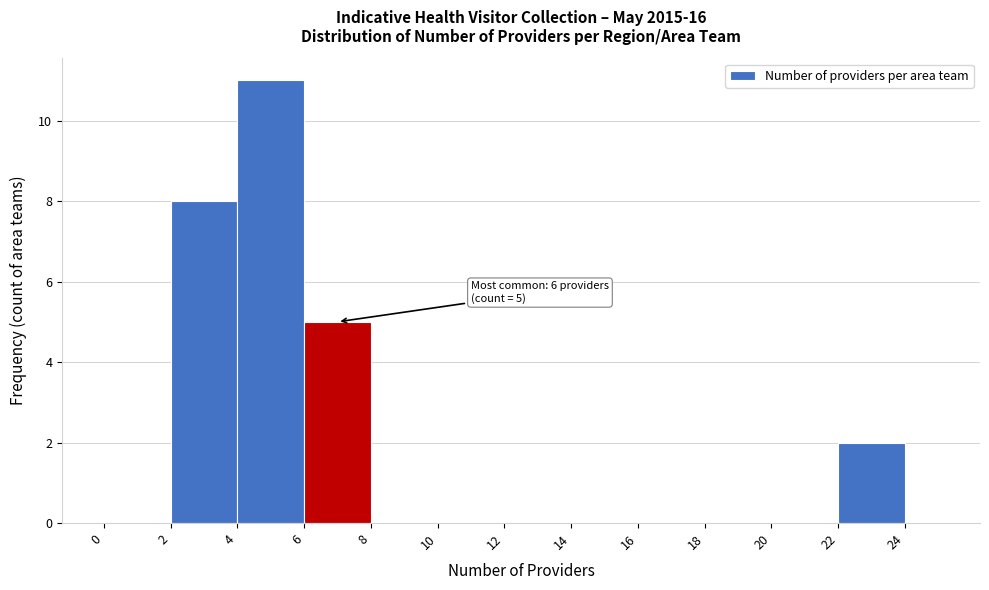

Over which range of the x-axis is the bar tallest?

4 to 6